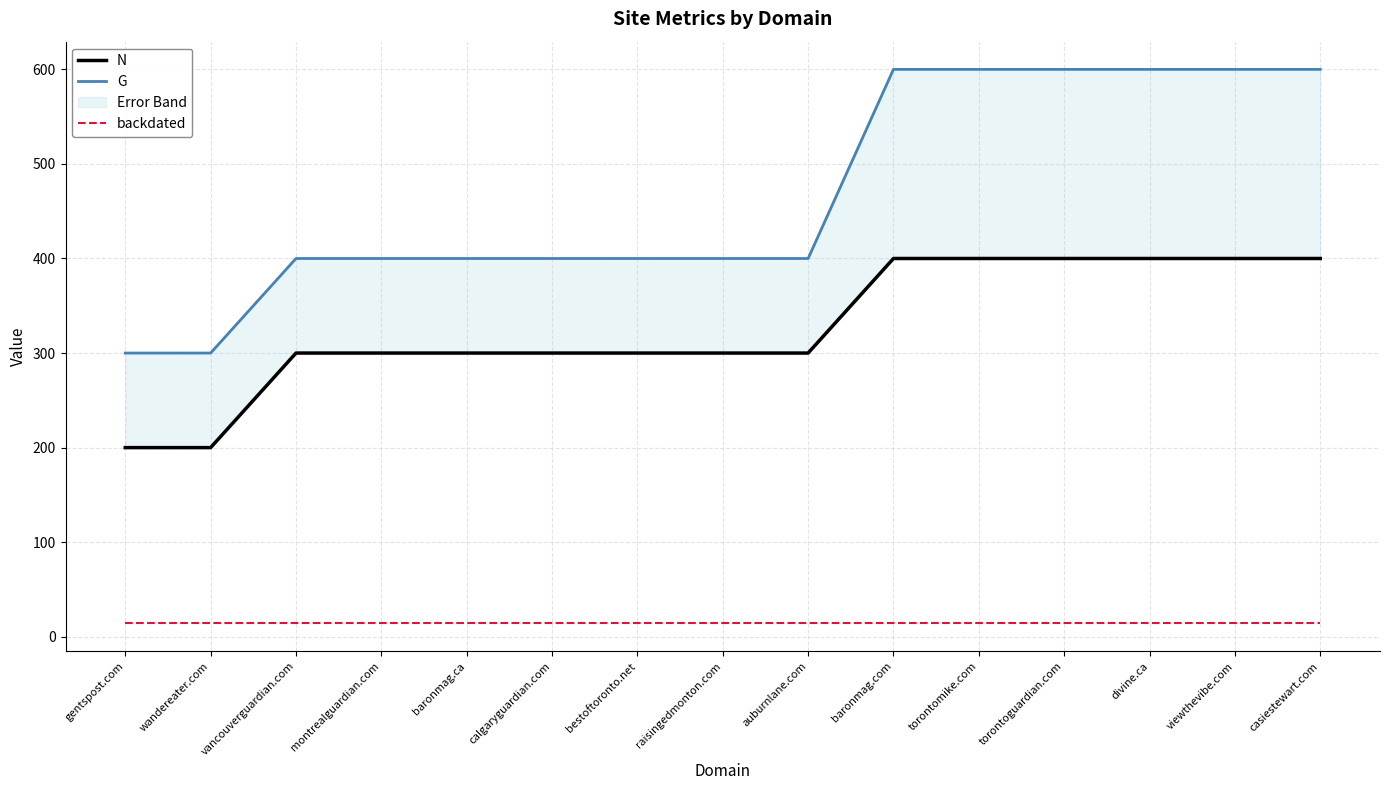

List the series in order of their overall mean, highest first.

G, N, backdated